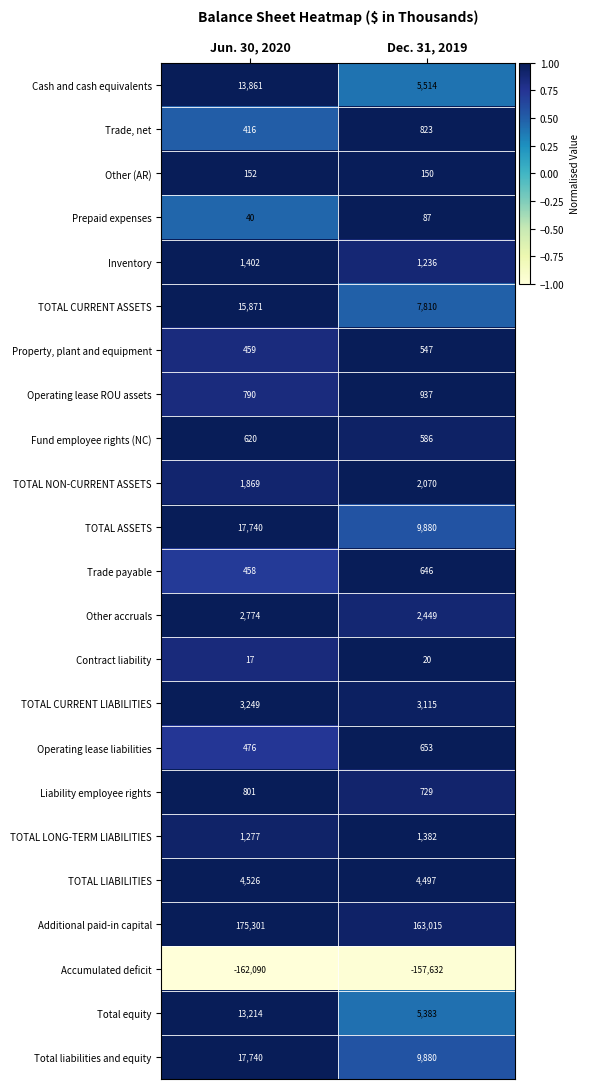

At how many categories does at least one series exceed 0?

2